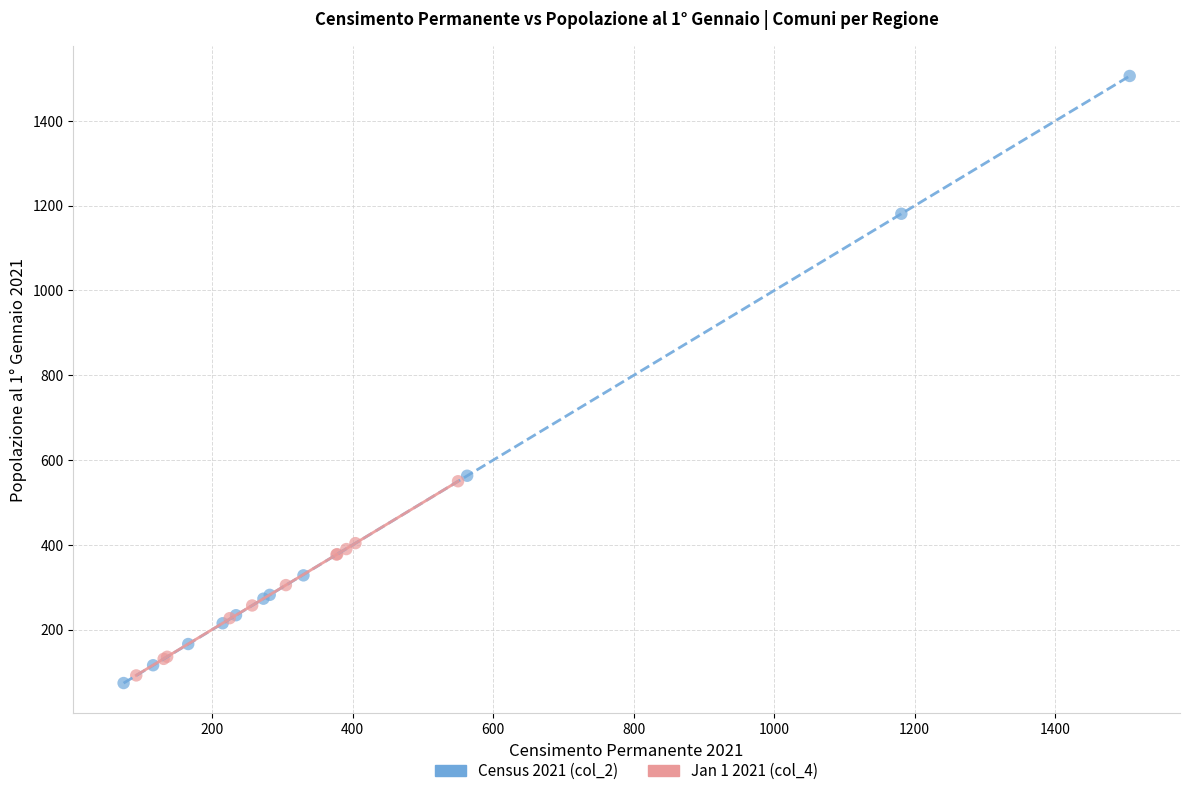

Which series has the widest spread of Y values?

Census 2021 (col_2)